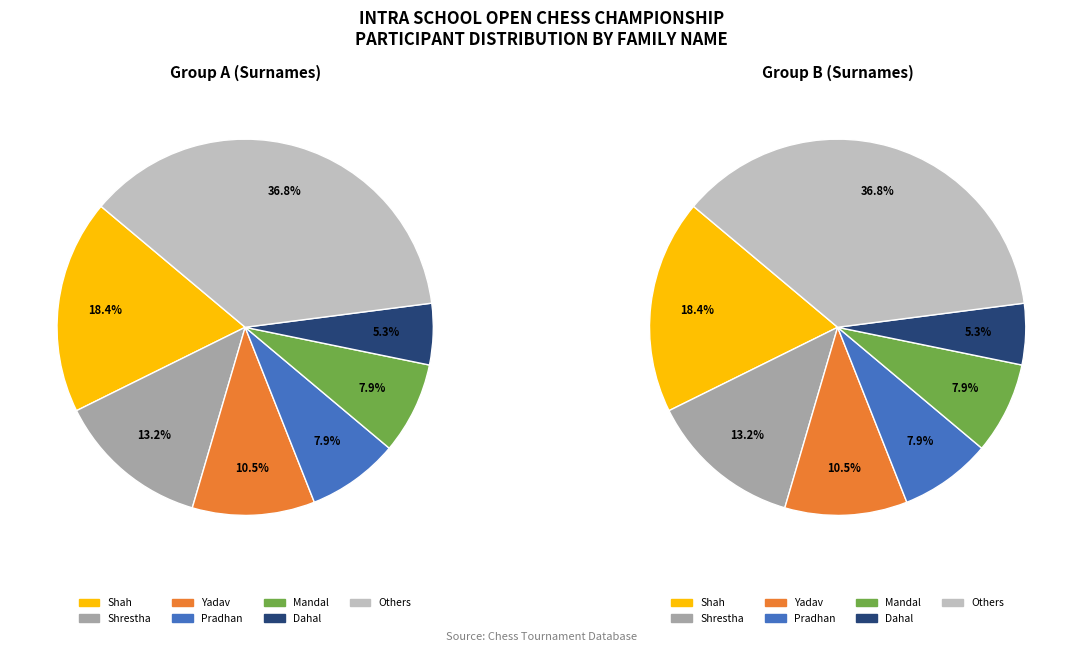

What percentage is the Mandal slice, to the nearest percent?

8%